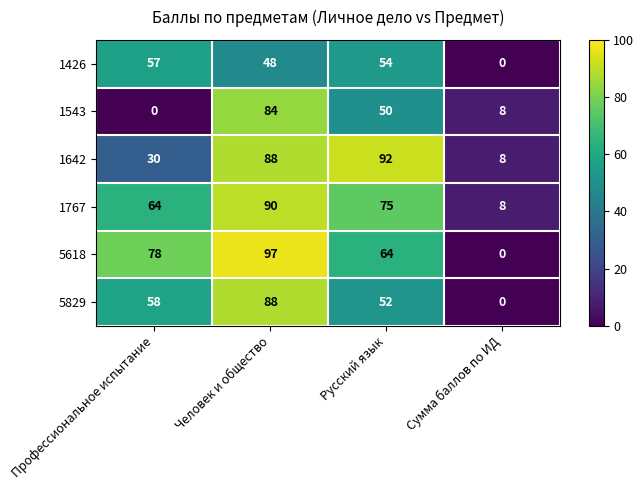

Is it true that 5618 equals -40 at Сумма баллов по ИД?

False